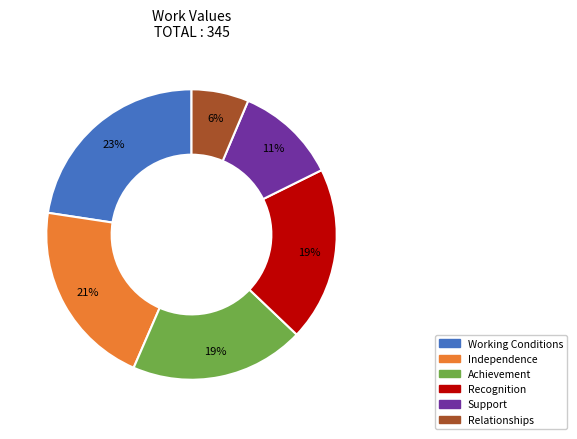

Which category has the biggest portion of the pie?

Working Conditions